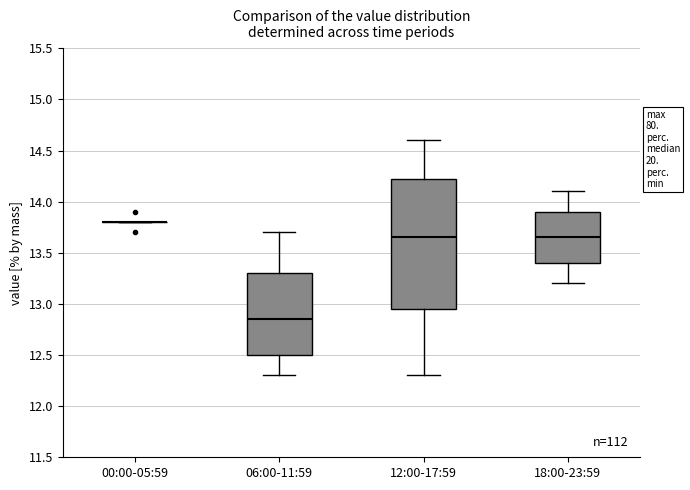

Comparing the boxes themselves (not the whiskers), which one is the tallest?

12:00-17:59